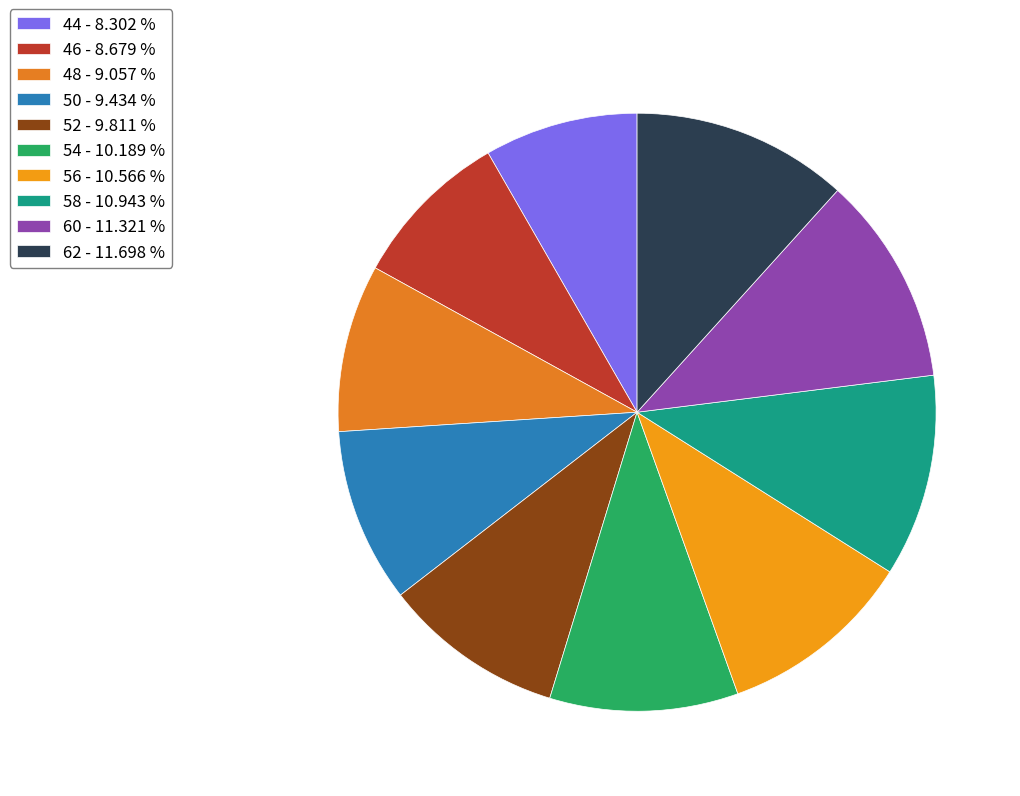

Rank the categories by value from highest to lowest.

62, 60, 58, 56, 54, 52, 50, 48, 46, 44